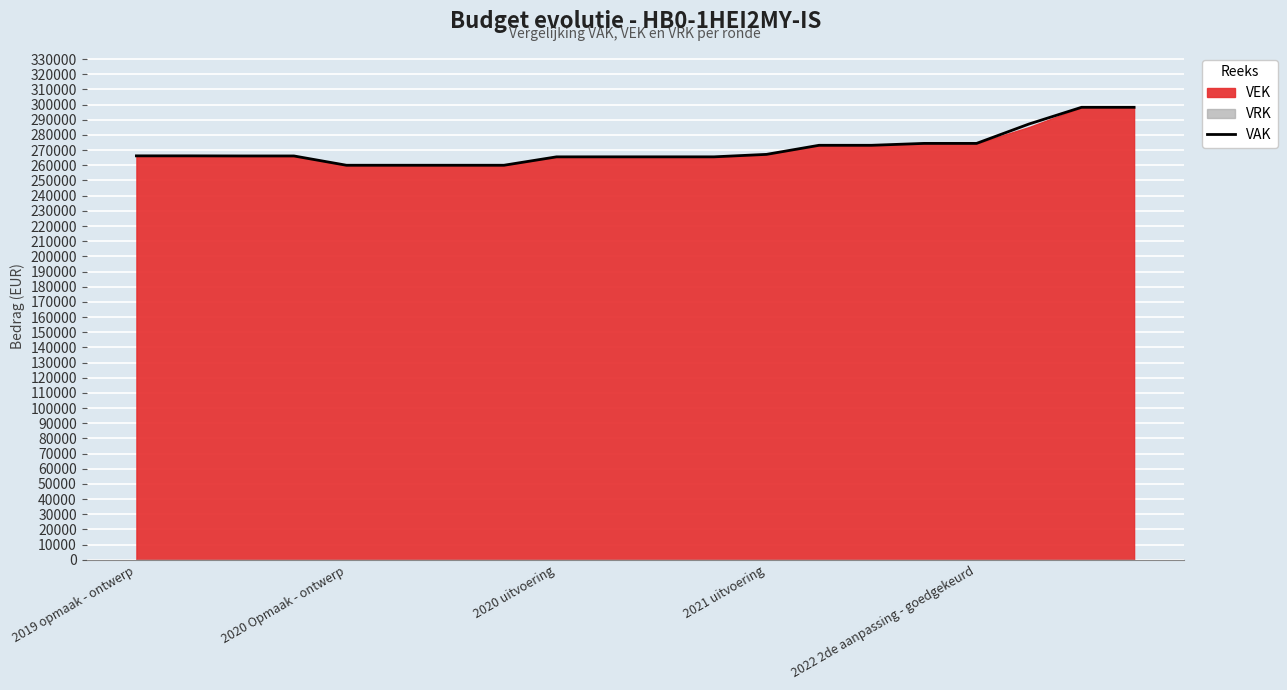

What position from the left is 2022 2de aanpassing - goedgekeurd?

17